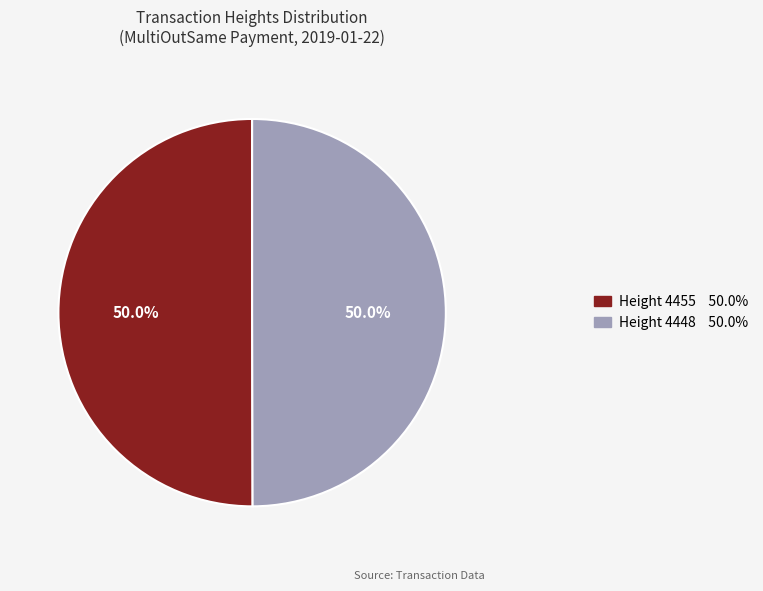

Count the number of slices in the pie.

2